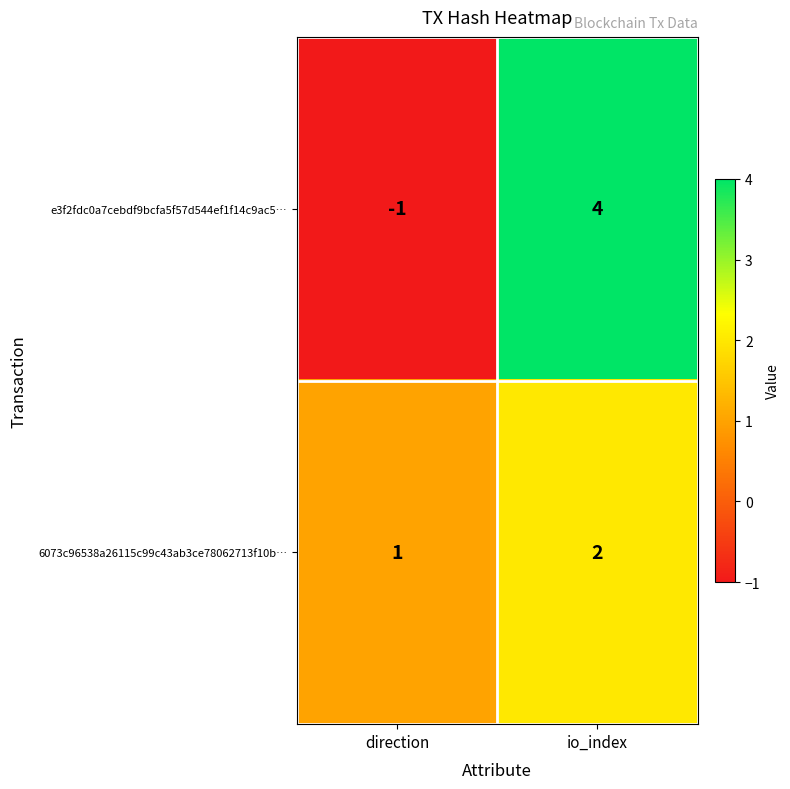

How many values in the e3f2fdc0a7cebdf9bcfa5f57d544ef1f14c9ac5… series are below 4?

1